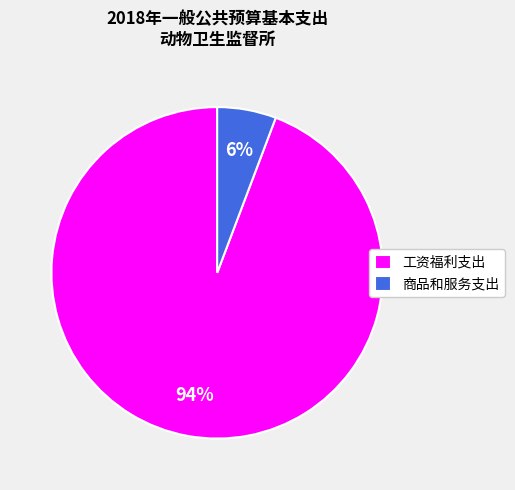

What is the majority slice?

工资福利支出